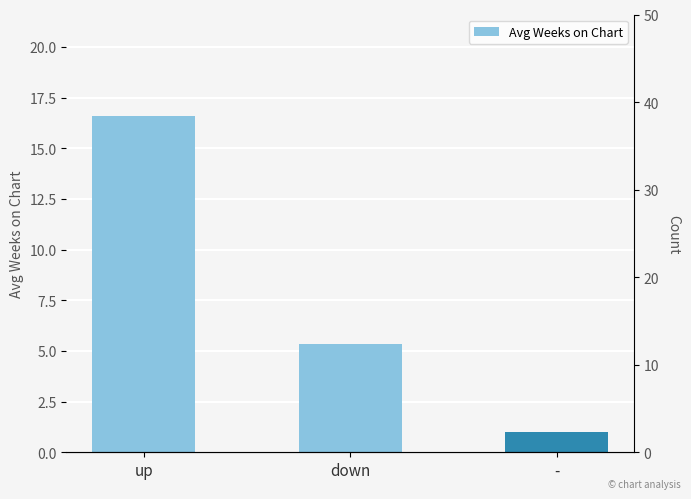

Rank the categories by value from lowest to highest.

-, down, up